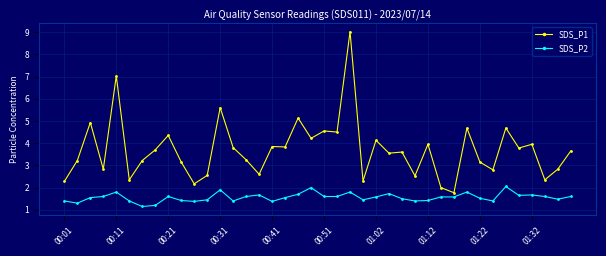

Does the chart have visible grid lines?

Yes